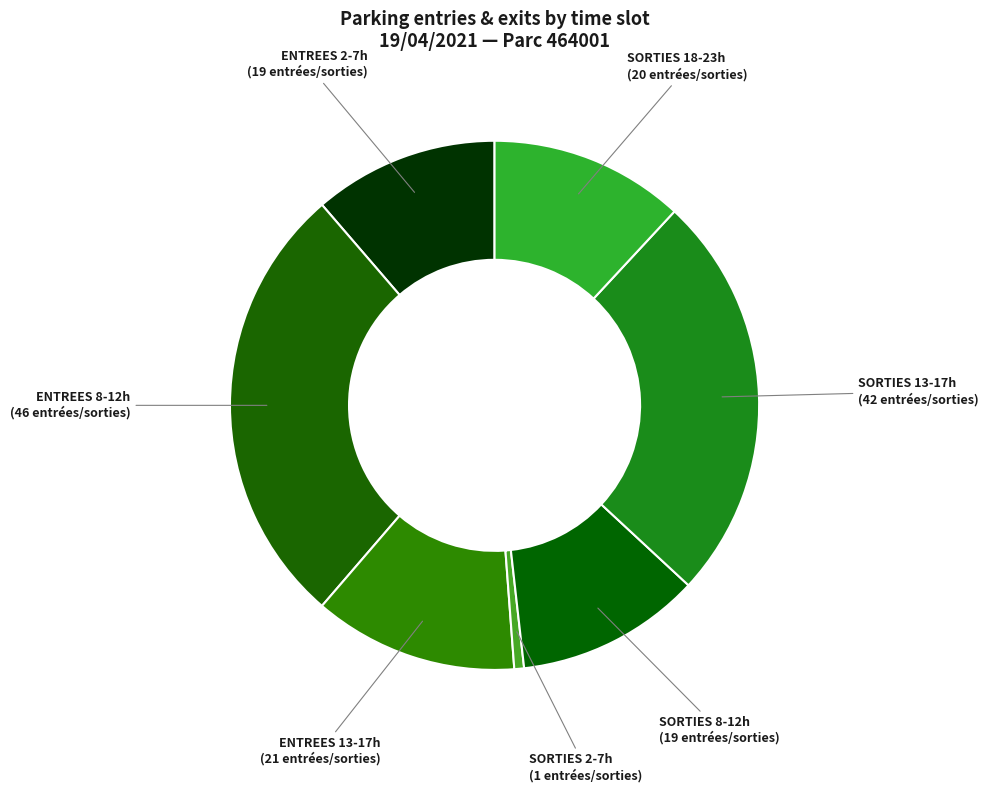

Is the sum of ENTREES 13-17h and SORTIES 18-23h greater than half?

No